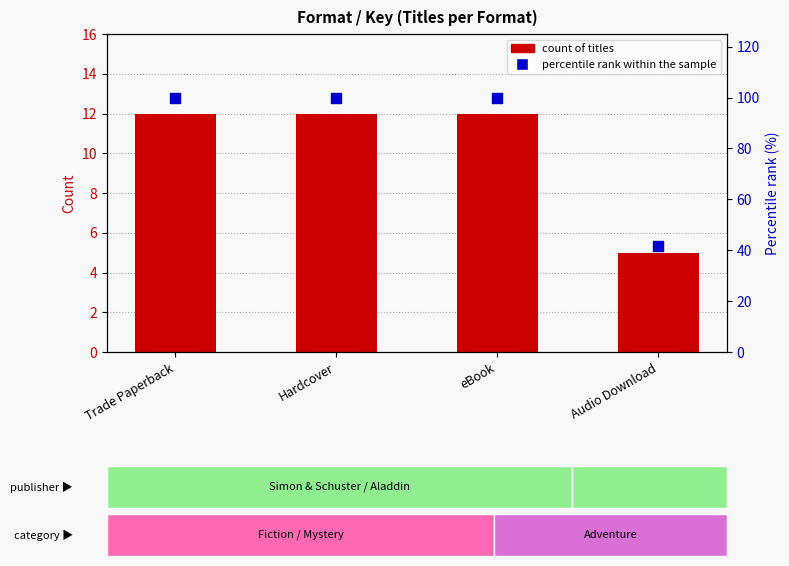

Which series reaches the minimum Y coordinate?

count of titles